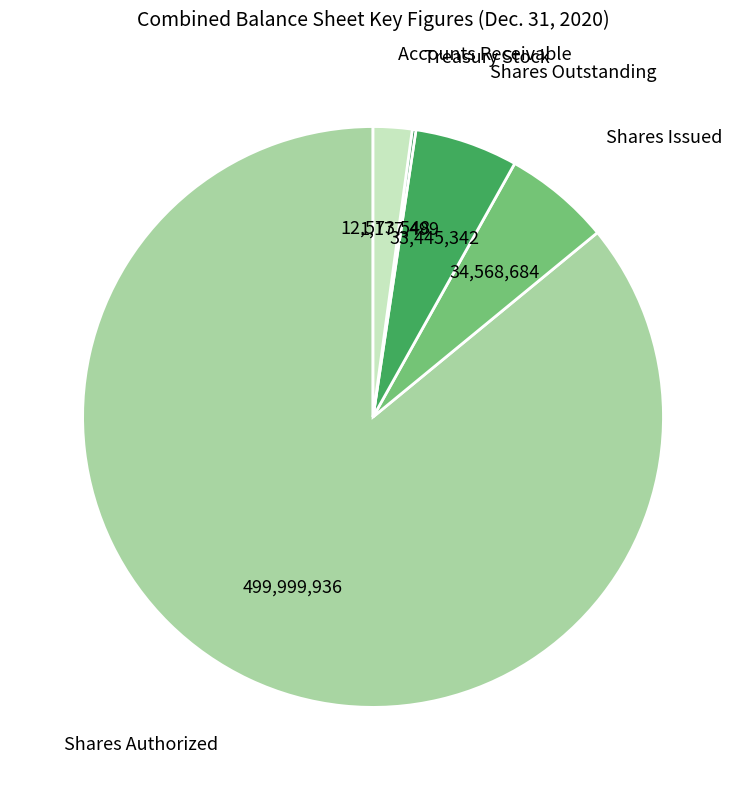

Is it true that Shares Outstanding is 1% of the pie?

False